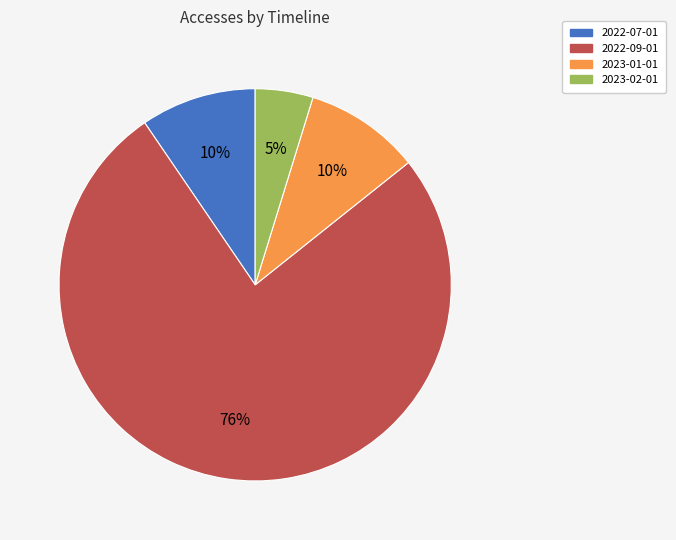

To the nearest percent, what percentage of the pie is 2022-07-01?

10%